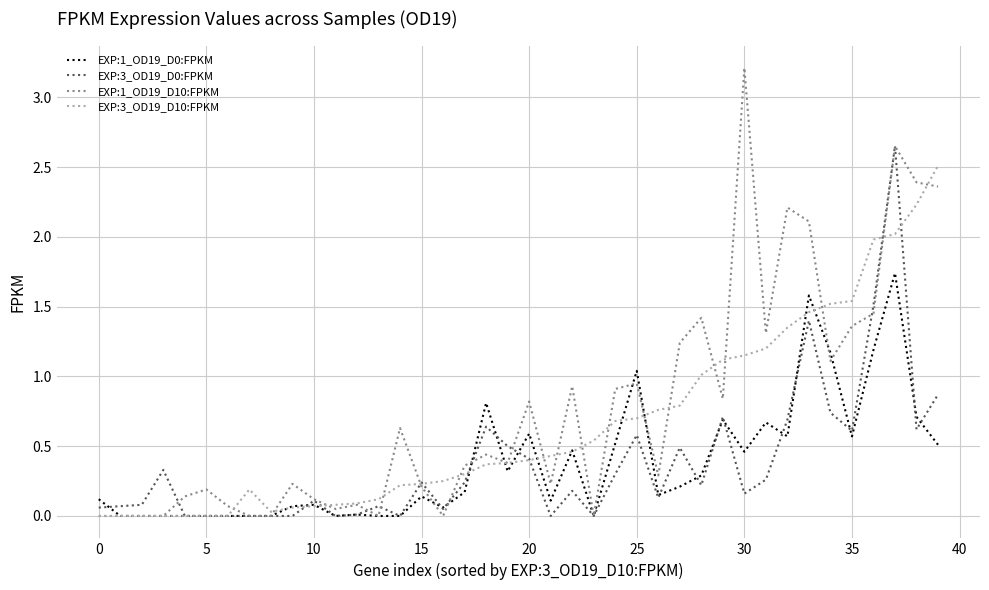

Which series has the widest spread of values?

EXP:1_OD19_D10:FPKM